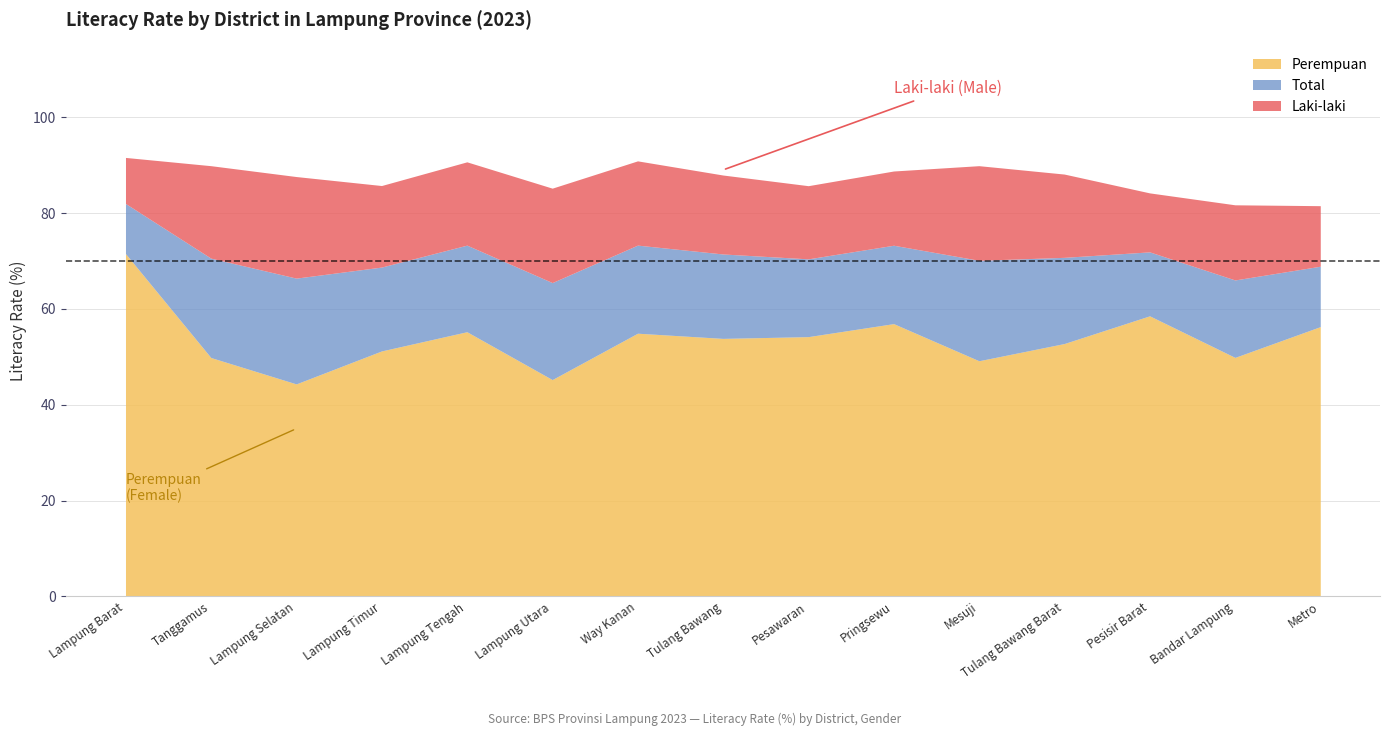

How many data points in Laki-laki are above 87?

9